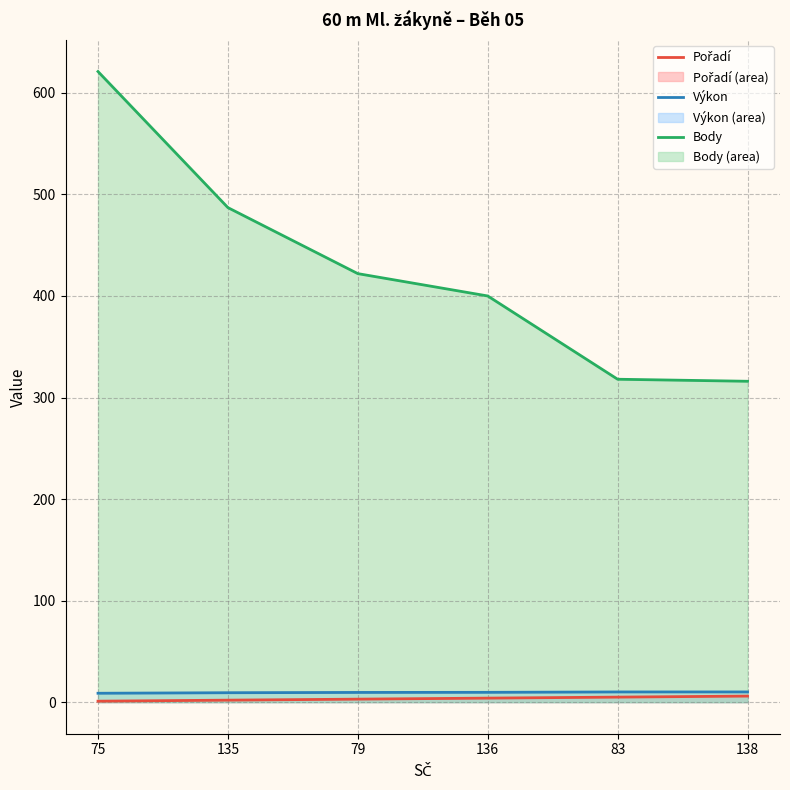

What is the minimum value shown in the chart?

1.0